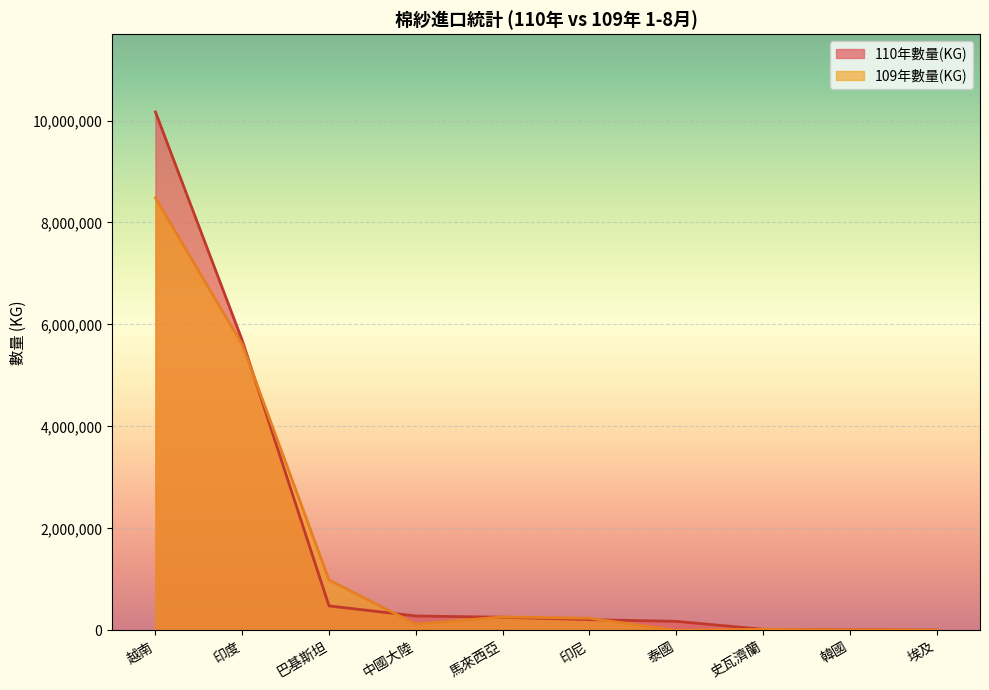

At which label does 110年數量(KG) reach its peak?

越南